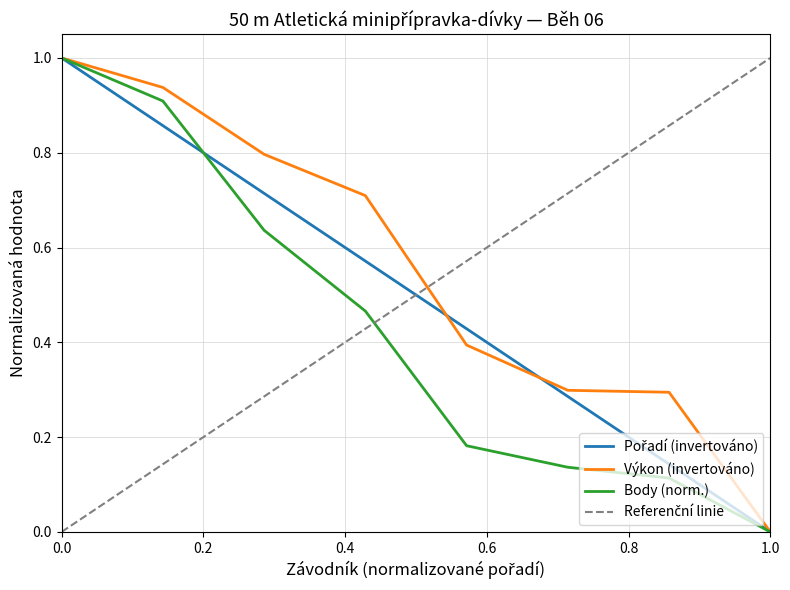

At which label does Body (norm.) reach its minimum?

1.0